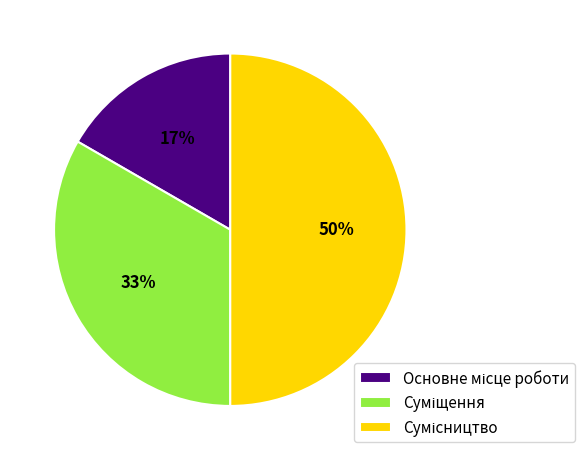

To the nearest percent, what is the average slice percentage?

33%